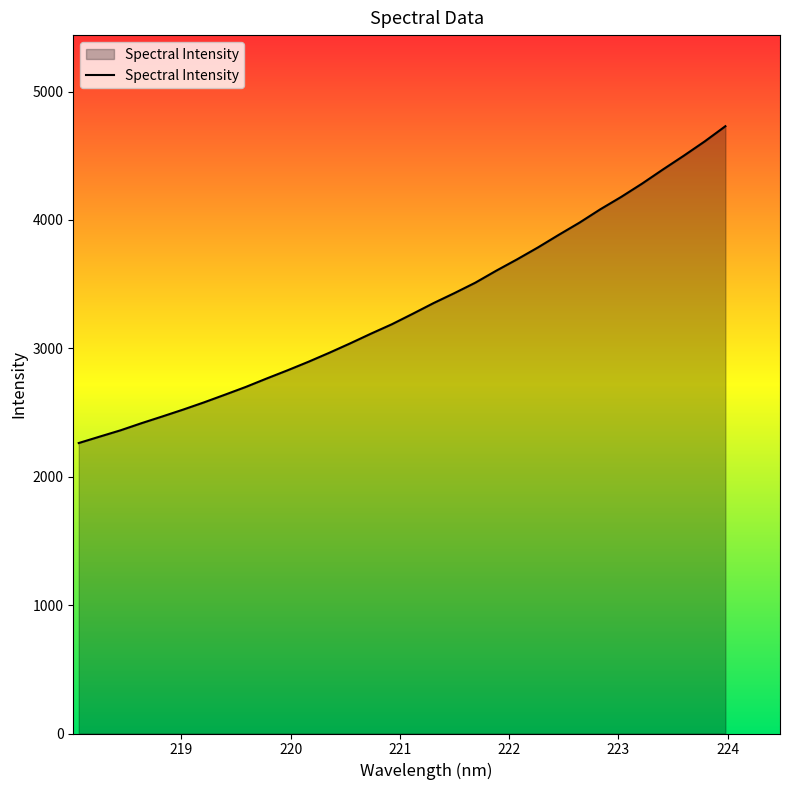

Reading left to right, what are all the values shown in this chart?

2262.5	2312.3	2361.5	2416.8	2469.3	2522.9	2579.3	2638.8	2699.4	2765.1	2828.8	2895.3	2965.4	3038.6	3114.5	3187.6	3269.1	3352.5	3430.2	3511.2	3604.3	3692.8	3785.4	3883.7	3979.3	4083.3	4179.6	4282.9	4393.0	4500.1	4611.1	4730.2